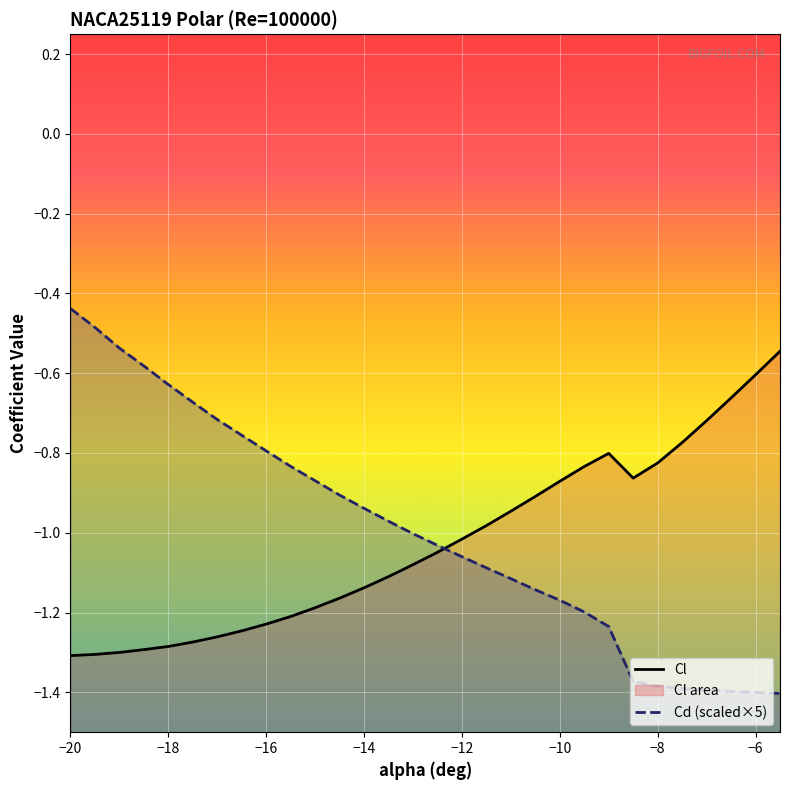

Is it true that Cd×5 (line) equals -1.4 at −14?

False